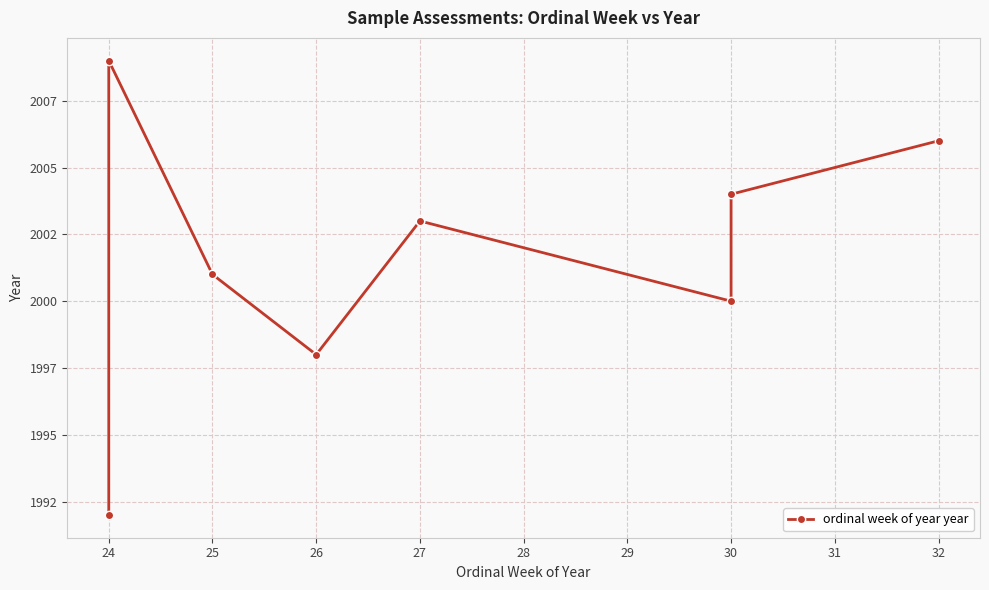

What is the difference between the maximum and minimum values?

17